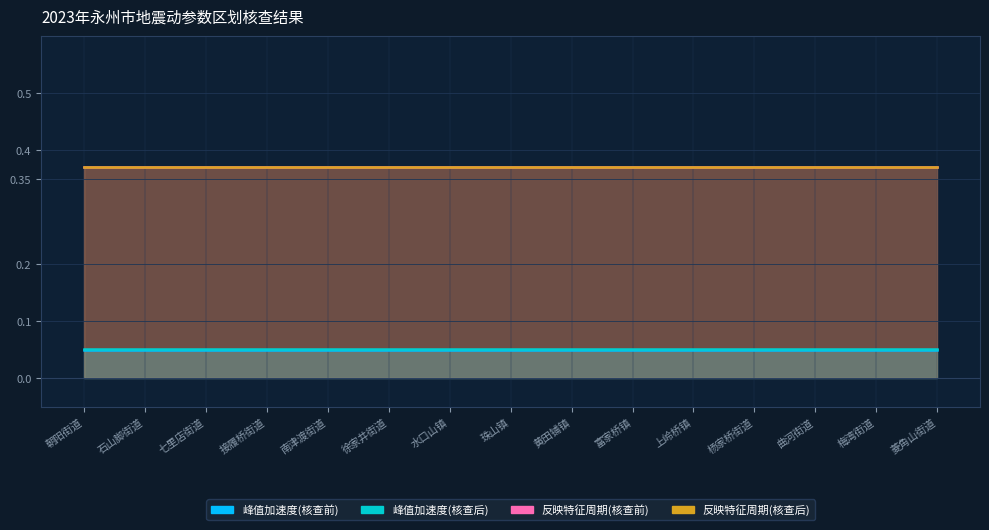

Rank the series at 梅湾街道 from lowest to highest value.

峰值加速度(核查前), 峰值加速度(核查后), 反映特征周期(核查前), 反映特征周期(核查后)